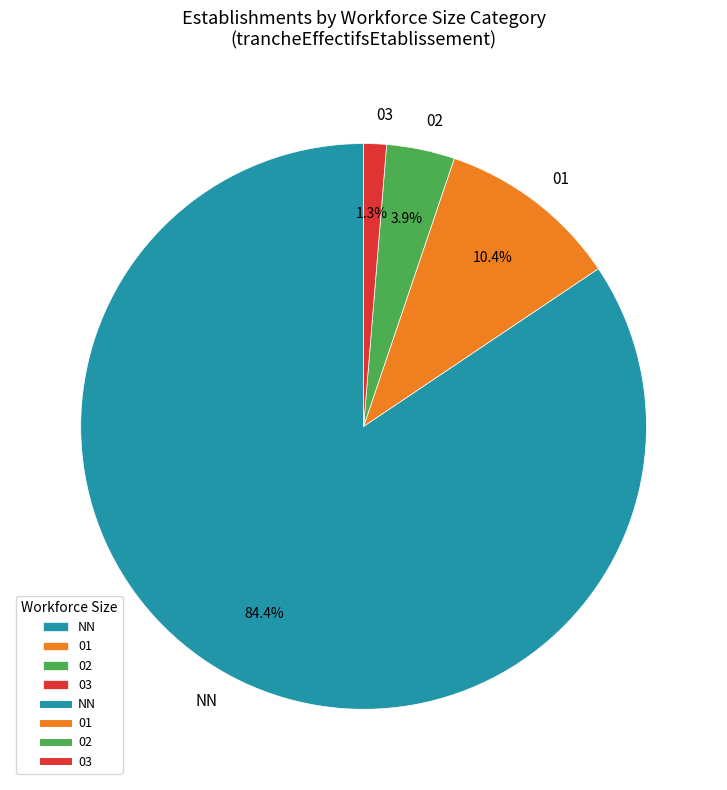

Does 03 represent more than half of the total?

No